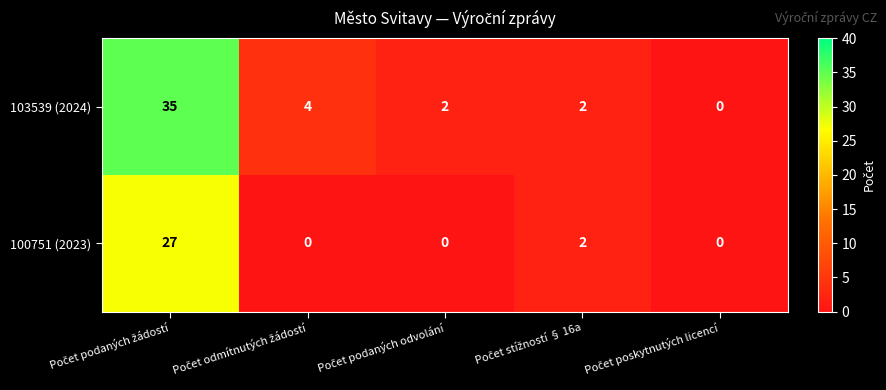

What is the sum of all 103539 (2024) values?

43